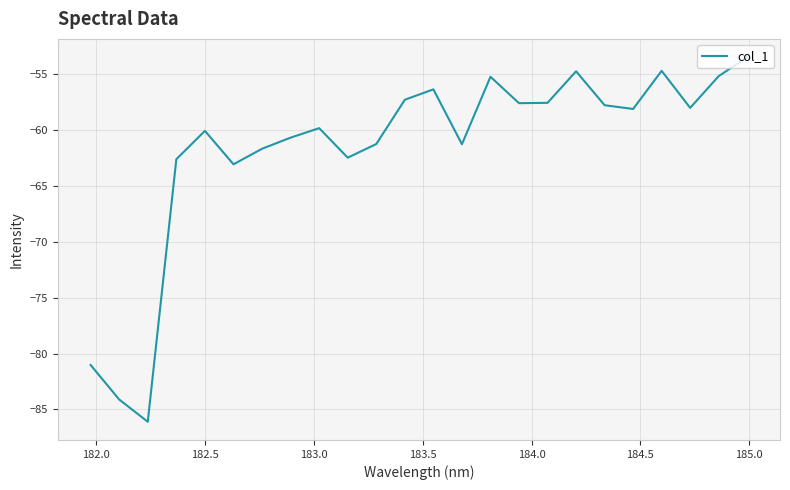

What is the maximum value shown in the chart?

-53.5